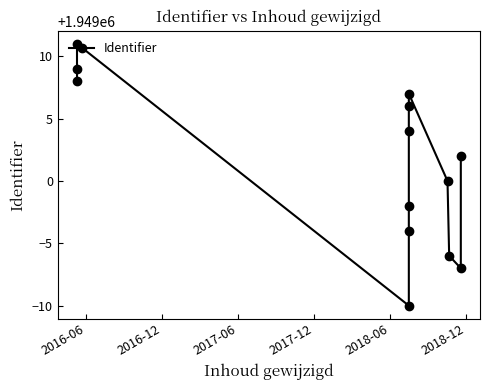

What is the smallest value displayed?

1948990